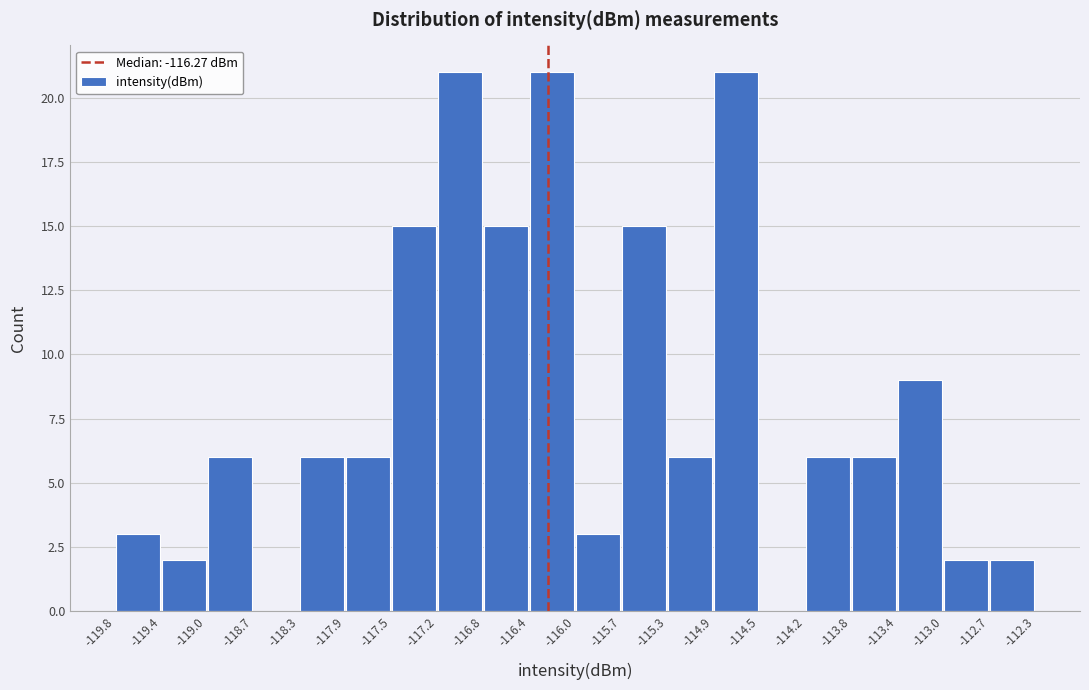

Reading left to right, transcribe this chart: for each bar, give the range it covers on the x-axis and its height. The values are not printed on the chart, so give them approximately, as read against the axis.

-119.8 to -119.4: 3
-119.4 to -119.0: 2
-119.0 to -118.7: 6
-118.7 to -118.3: 0
-118.3 to -117.9: 6
-117.9 to -117.5: 6
-117.5 to -117.2: 15
-117.2 to -116.8: 21
-116.8 to -116.4: 15
-116.4 to -116.0: 21
-116.0 to -115.7: 3
-115.7 to -115.3: 15
-115.3 to -114.9: 6
-114.9 to -114.5: 21
-114.5 to -114.2: 0
-114.2 to -113.8: 6
-113.8 to -113.4: 6
-113.4 to -113.0: 9
-113.0 to -112.7: 2
-112.7 to -112.3: 2